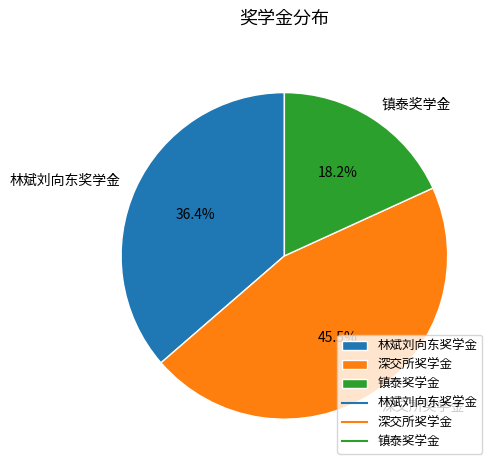

Is it true that 镇泰奖学金 is 9% of the pie?

False